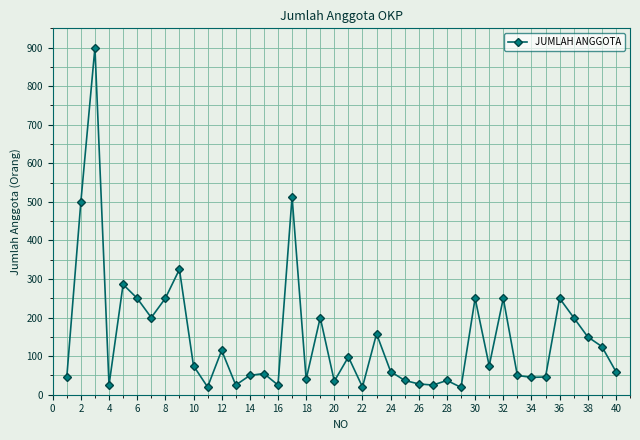

What is the smallest value displayed?

19